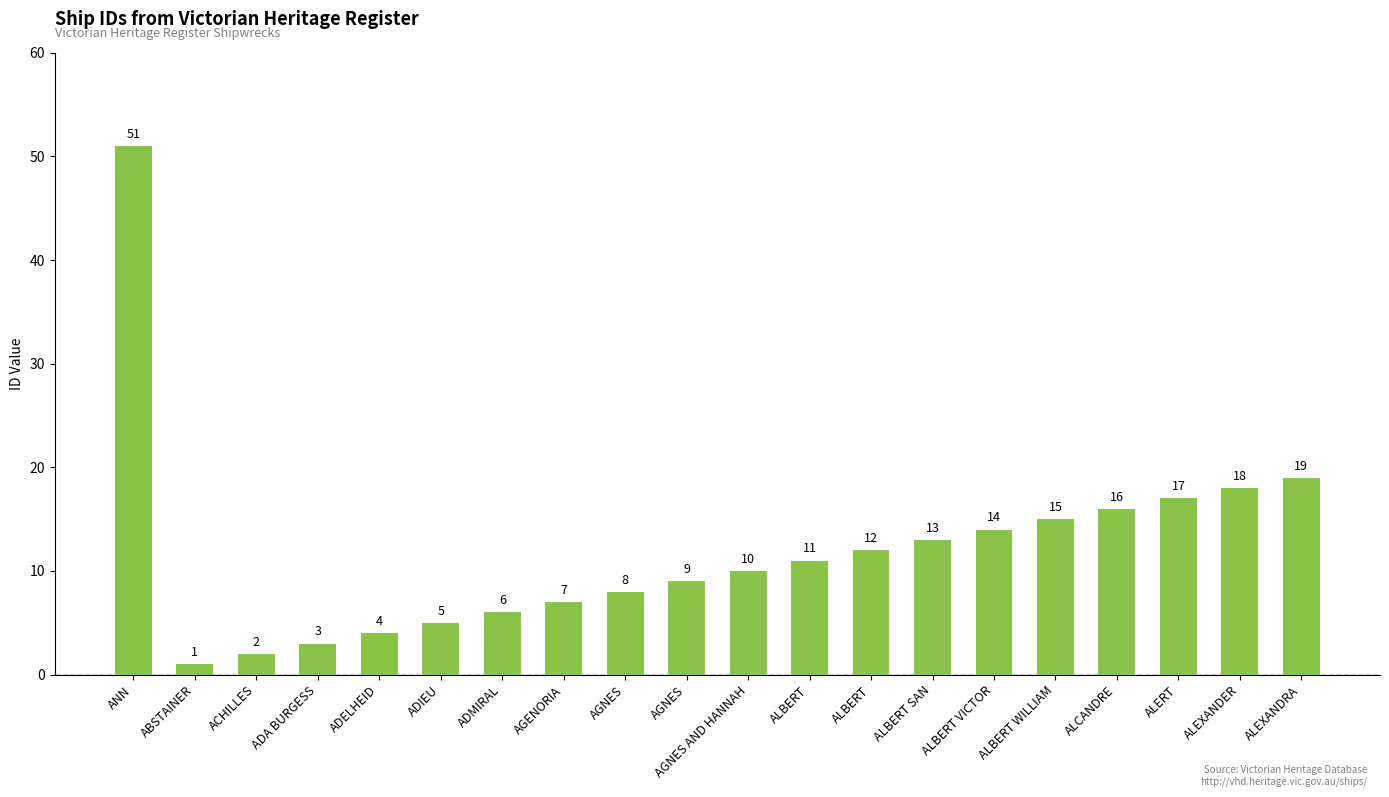

At which category does the chart reach its peak across all series?

ANN